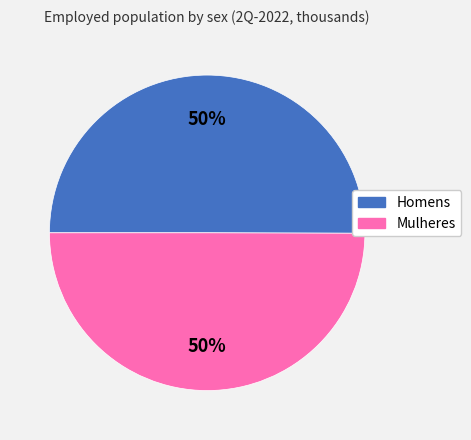

What is the ratio of the value at Homens to the value at Mulheres?

1.0